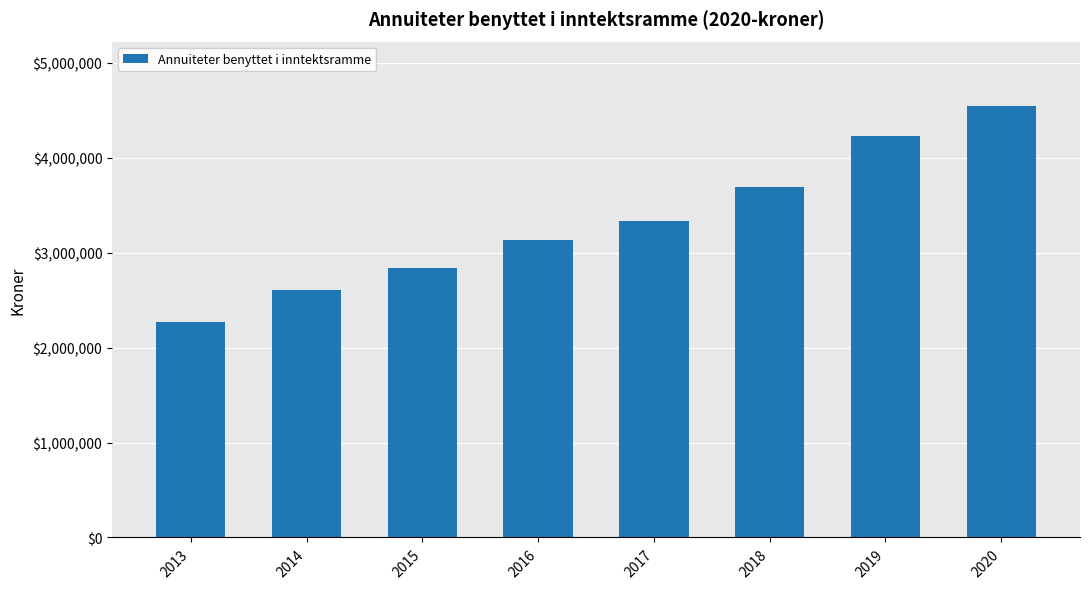

Is it true that the value at 2017 is 2113468.8?

False